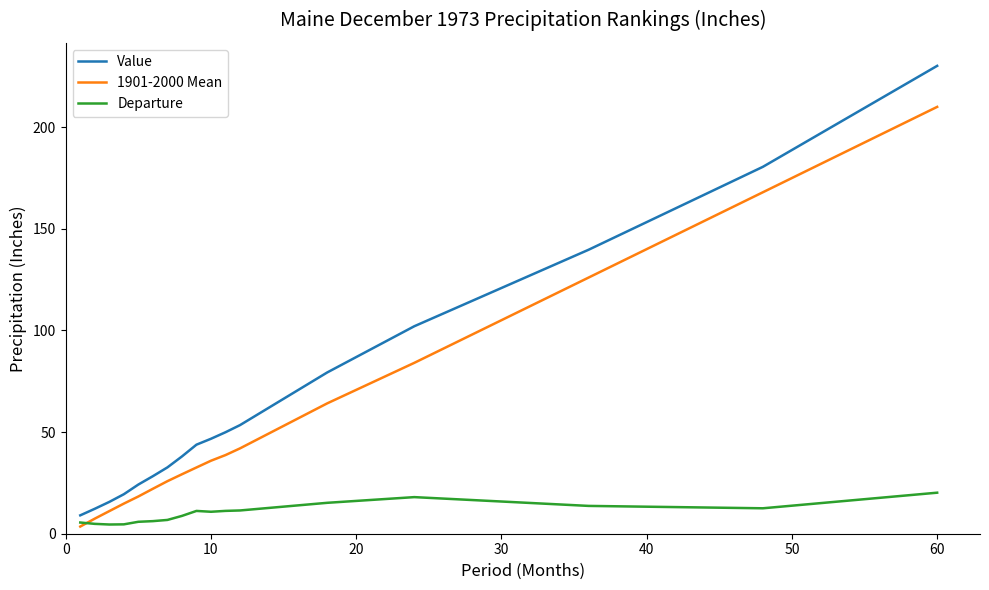

List the series in order of their overall mean, lowest first.

Departure, 1901-2000 Mean, Value